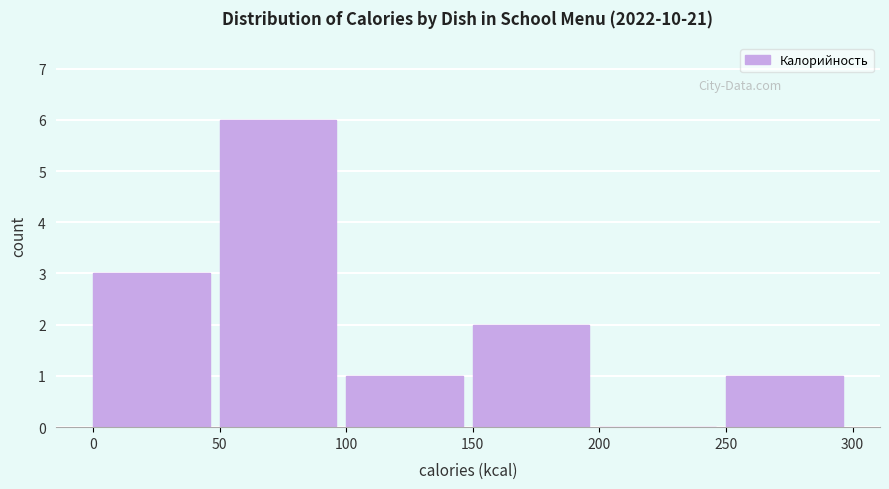

Reading left to right, transcribe this chart: for each bar, give the range it covers on the x-axis and its height. The values are not printed on the chart, so give them approximately, as read against the axis.

0 to 50: 3
50 to 100: 6
100 to 150: 1
150 to 200: 2
200 to 250: 0
250 to 300: 1